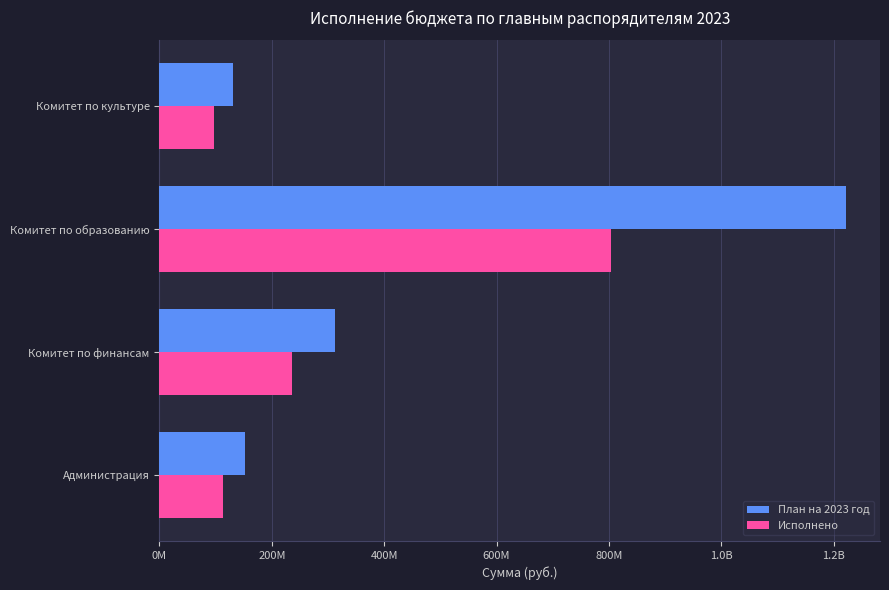

Reading right to left, list all the values displayed in this chart.

План на 2023 год: 130067918.0	1221406369.6	312966983.4	152535012.5
Исполнено: 96557880.2	804307186.3	236631354.0	112344037.8